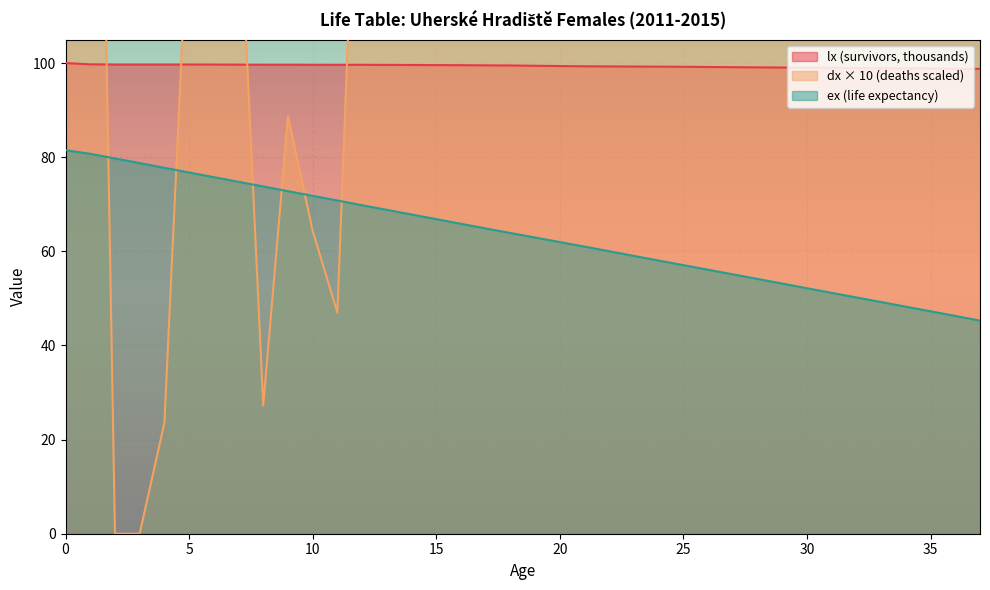

What is the sum of all dx values?

12736.9